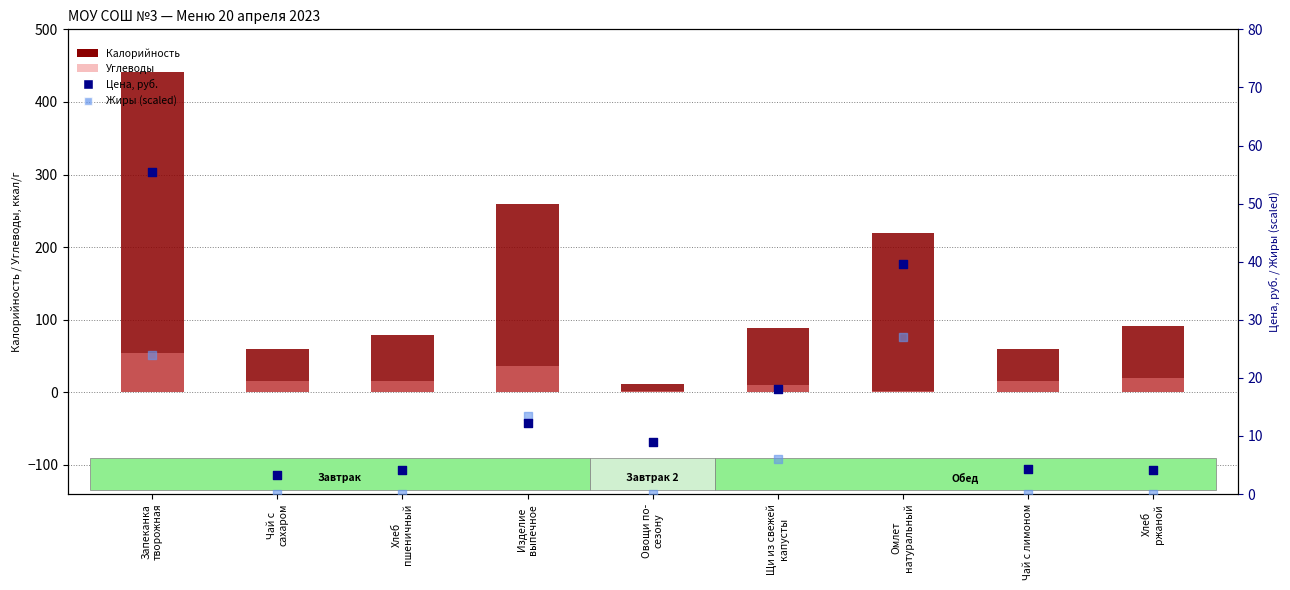

Which series reaches the minimum Y coordinate?

Жиры (scaled)